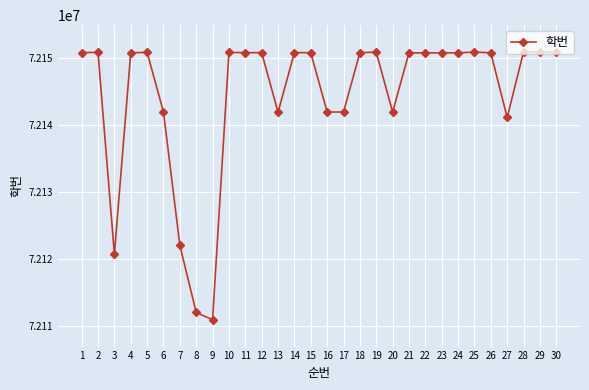

The value at 23 is 72150810. True or false?

True